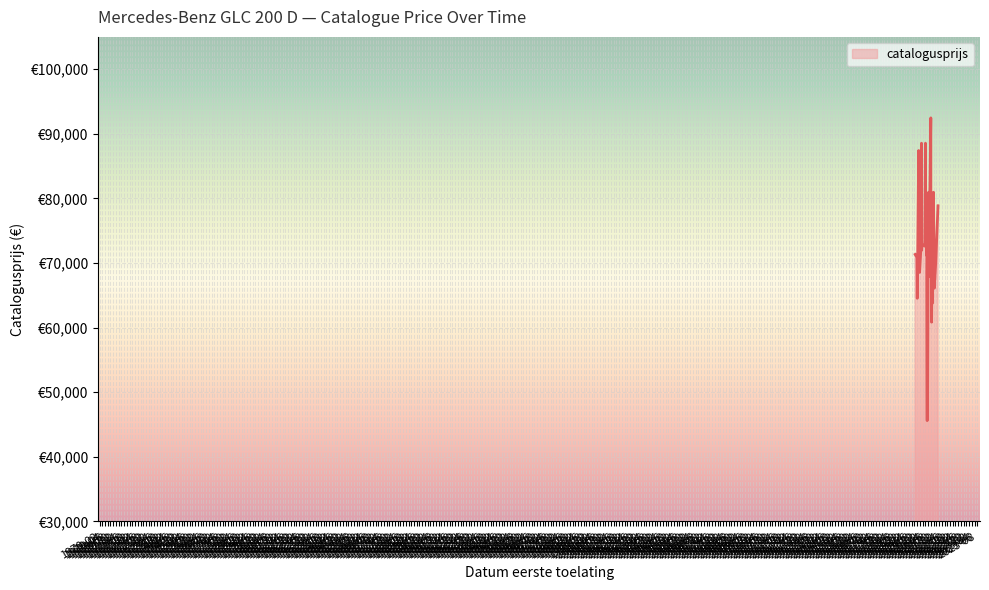

The chart shows a value of 63787 at 20201102. True or false?

True